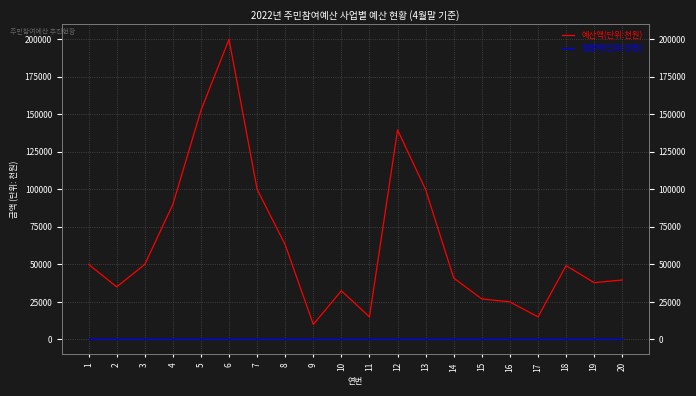

True or false: 집행액(단위:천원) and 예산액(단위:천원) cross at least once.

False